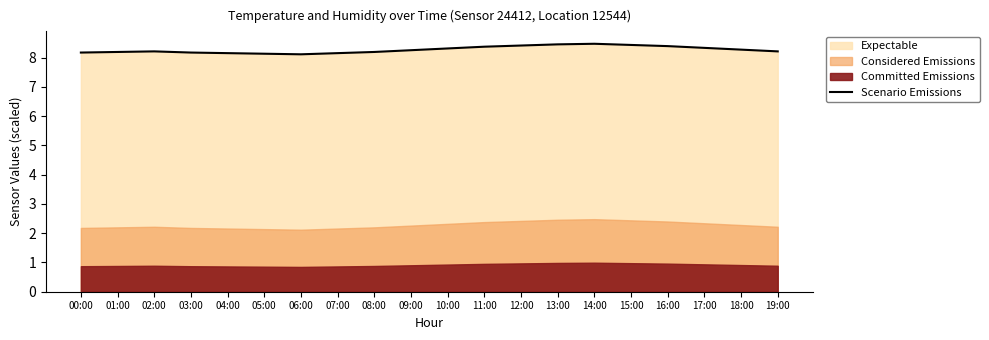

What is the value of the 3rd point from the left?

8.2